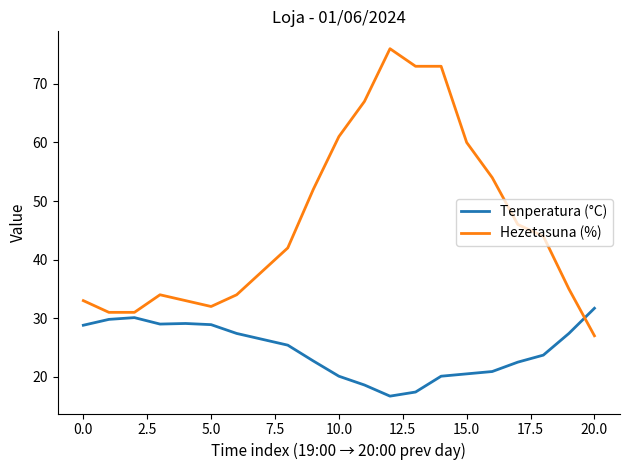

Rank the series by their maximum value, from highest to lowest.

Hezetasuna (%), Tenperatura (°C)